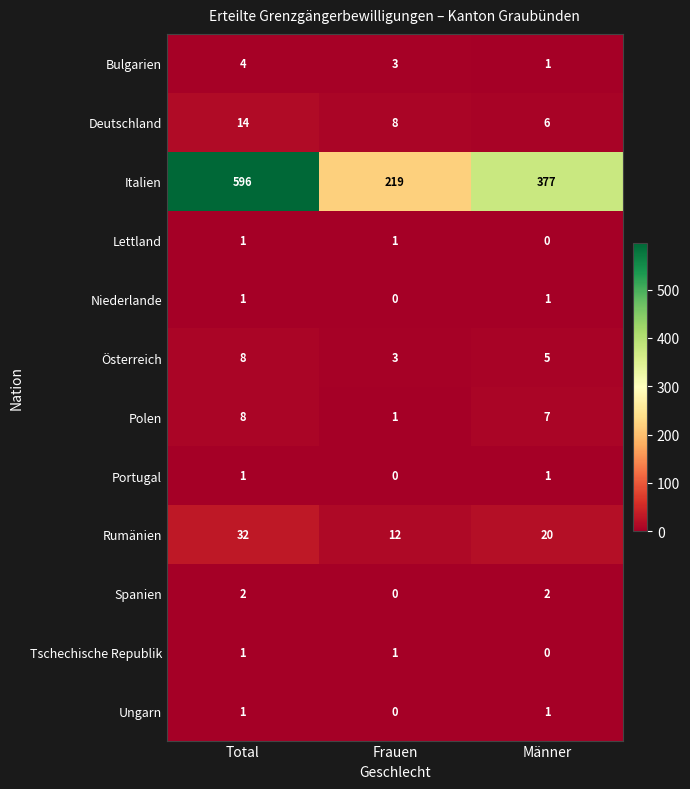

Where does the Deutschland series first go above 8?

Total